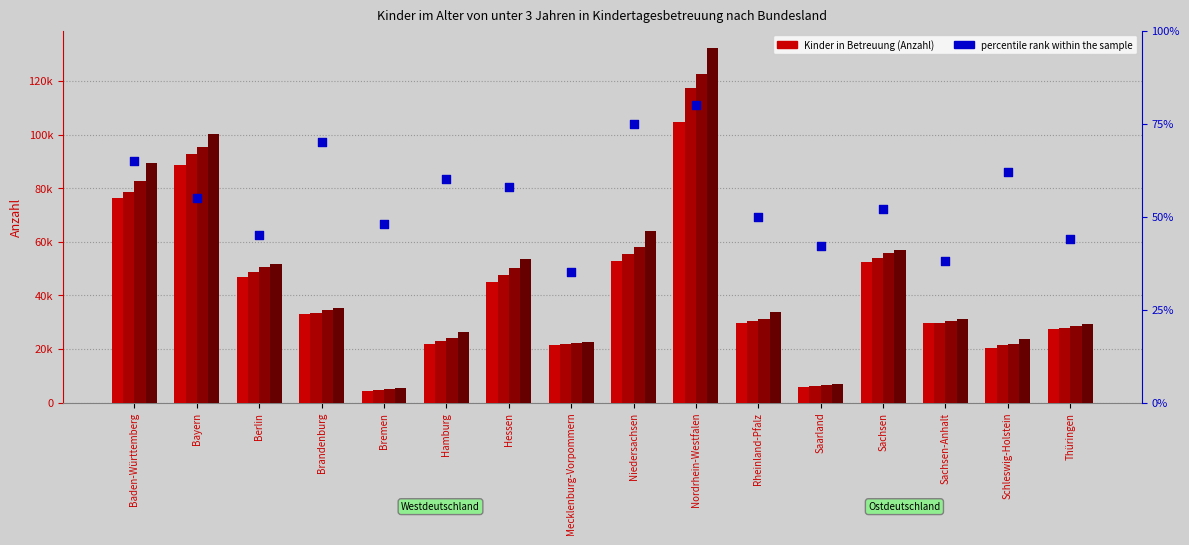

Between Hamburg and Berlin, which is larger?

Hamburg